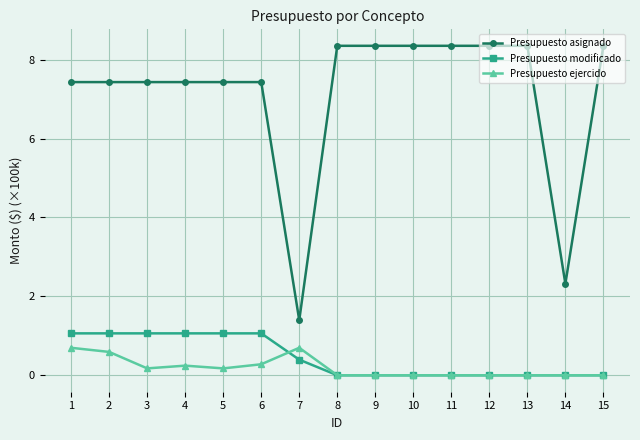

What are all the series names shown in the legend?

Presupuesto asignado, Presupuesto modificado, Presupuesto ejercido